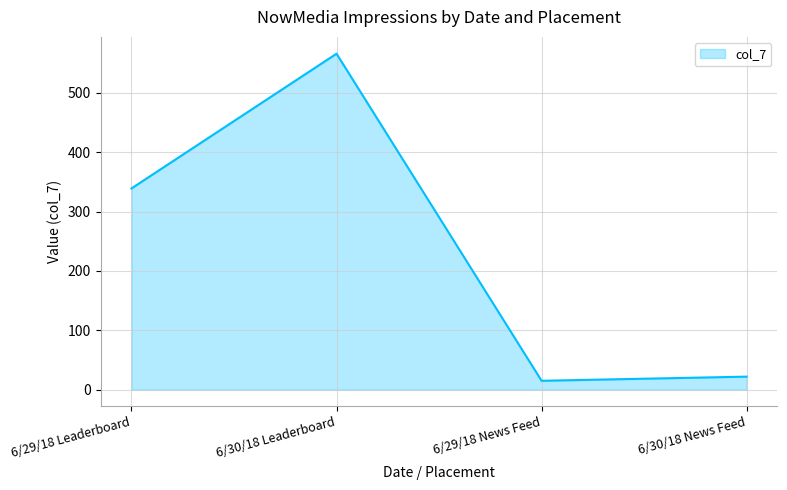

At which category does the chart reach its peak across all series?

6/30/18 Leaderboard